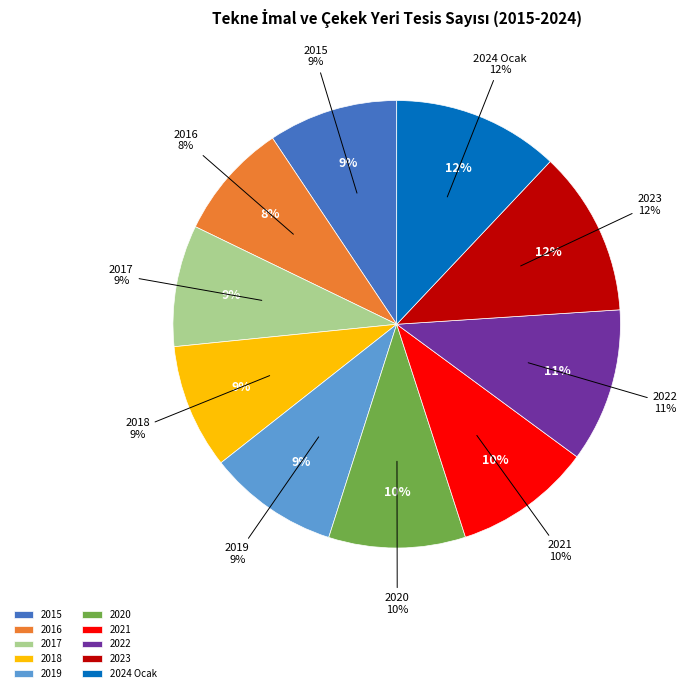

To the nearest percent, what portion does 2019 represent?

9%